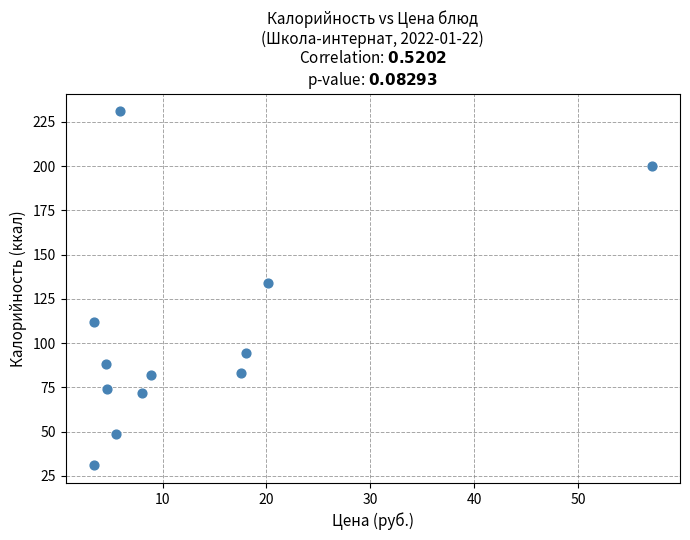

What Y value in the scatter plot is closest to 131?

134.0